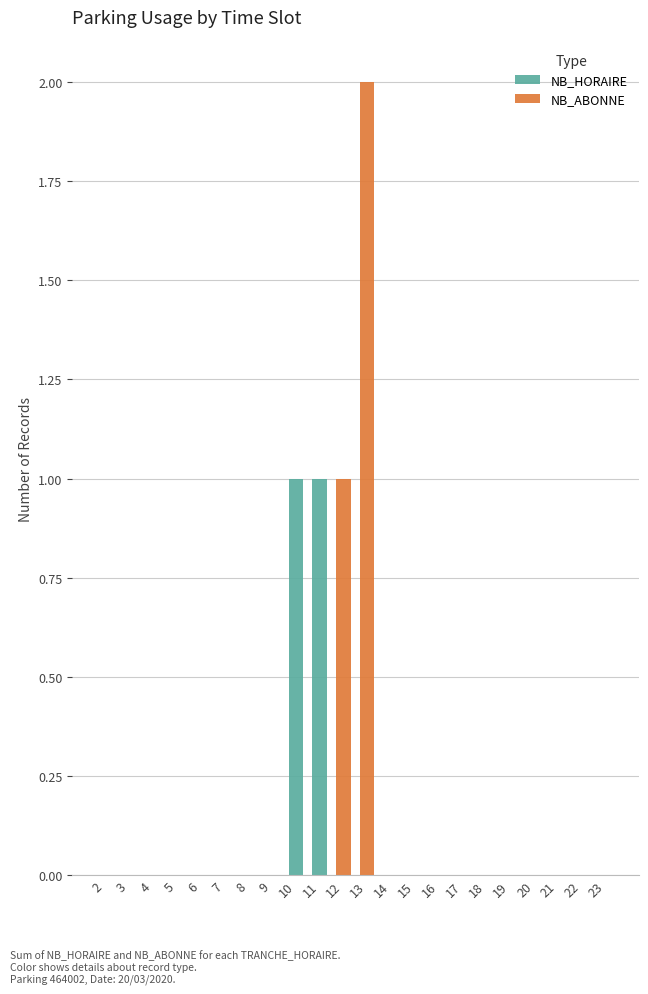

The NB_HORAIRE series shows 0 at 12. True or false?

True